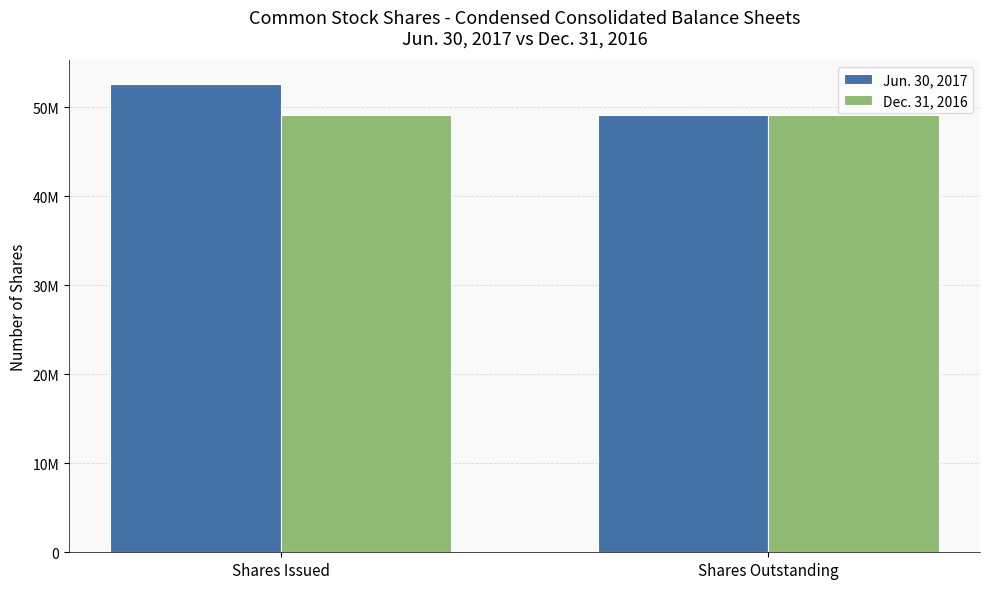

True or false: Jun. 30, 2017 has a value of 20370985 at Shares Outstanding.

False